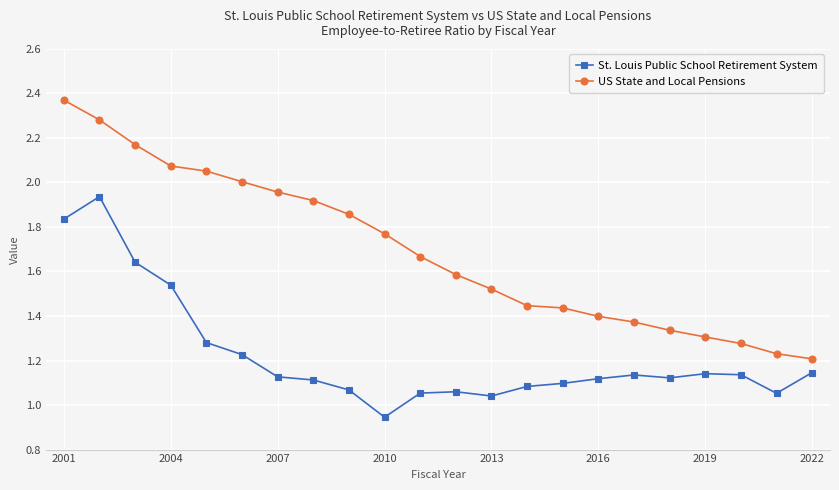

Which series has the largest range (max minus min)?

US State and Local Pensions